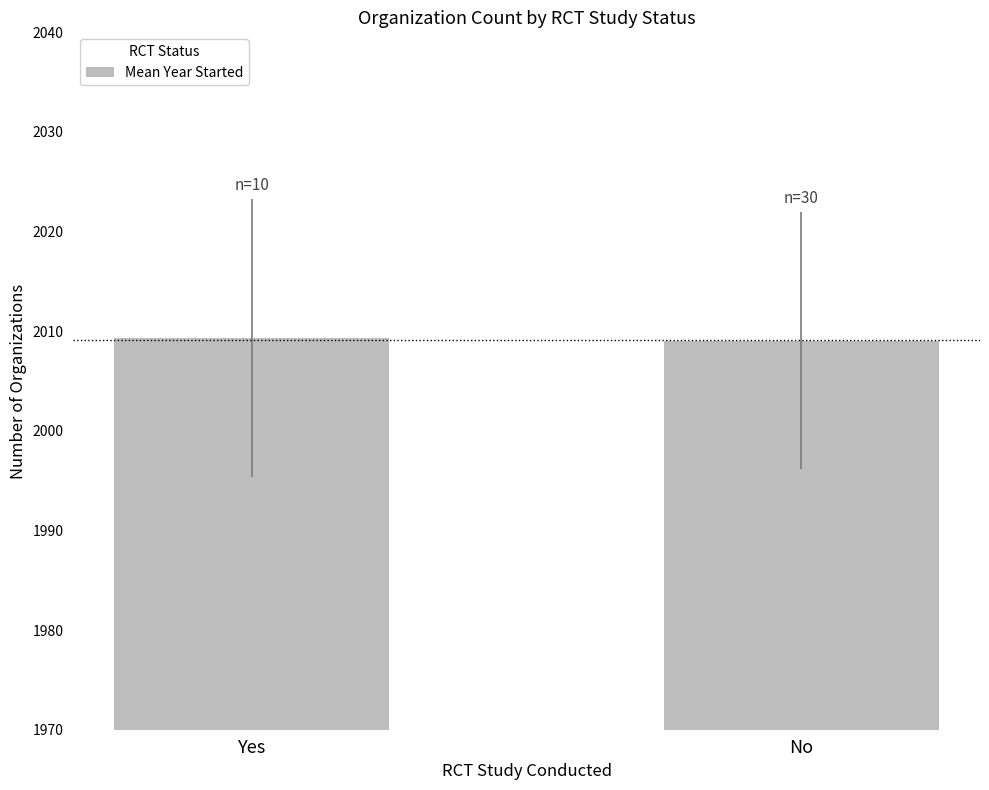

What is the label of the 2nd bar from the right?

Yes